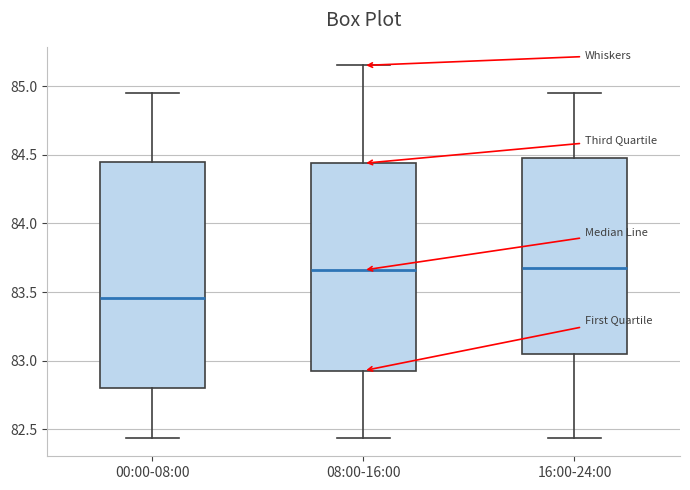

Reading left to right, transcribe this box plot: for each box, give where its median line is, the range the box spans, and where its two whiskers end, as read against the y-axis. The values are not printed on the chart, so give them approximately, as read against the axis.

00:00-08:00: median 83.45, box 82.80 to 84.45, whiskers 82.45 to 84.95
08:00-16:00: median 83.65, box 82.95 to 84.45, whiskers 82.45 to 85.15
16:00-24:00: median 83.70, box 83.05 to 84.50, whiskers 82.45 to 84.95